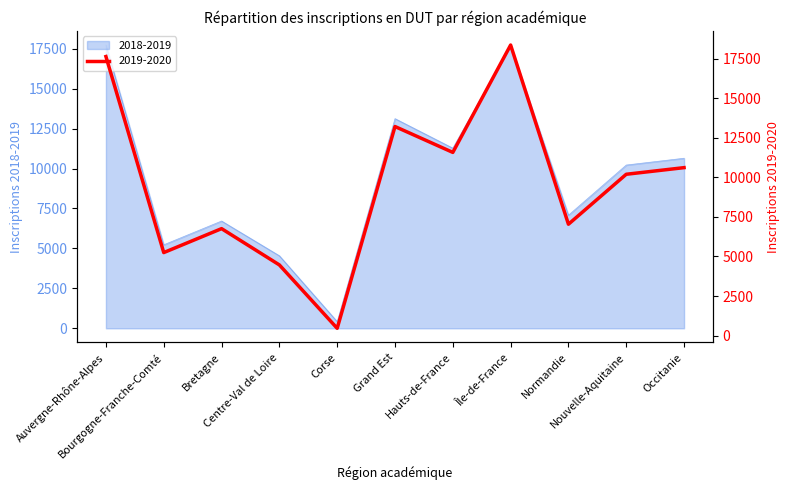

Which series changed the most between Auvergne-Rhône-Alpes and Occitanie?

2018-2019